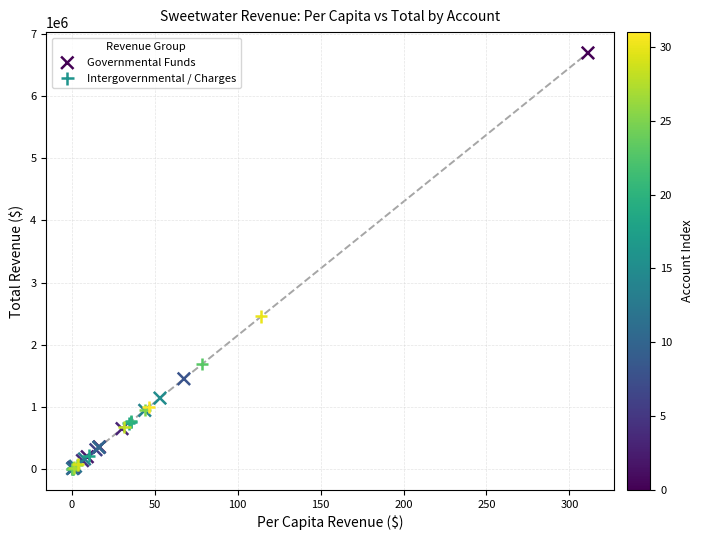

Which series has the widest spread of Y values?

Governmental Funds